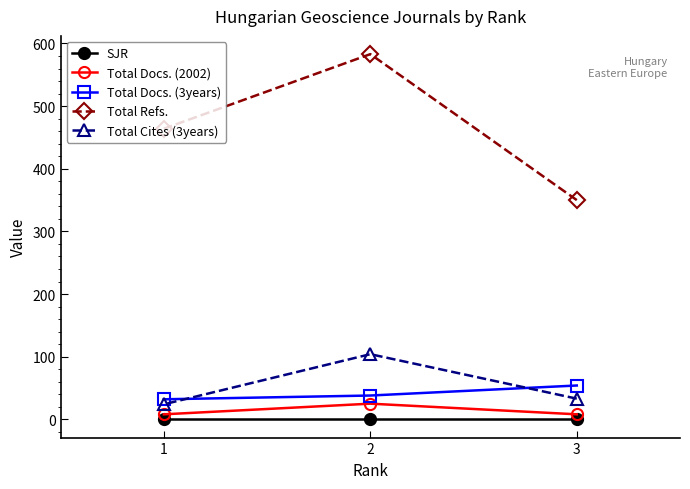

Which series has the largest total across all categories?

Total Refs.